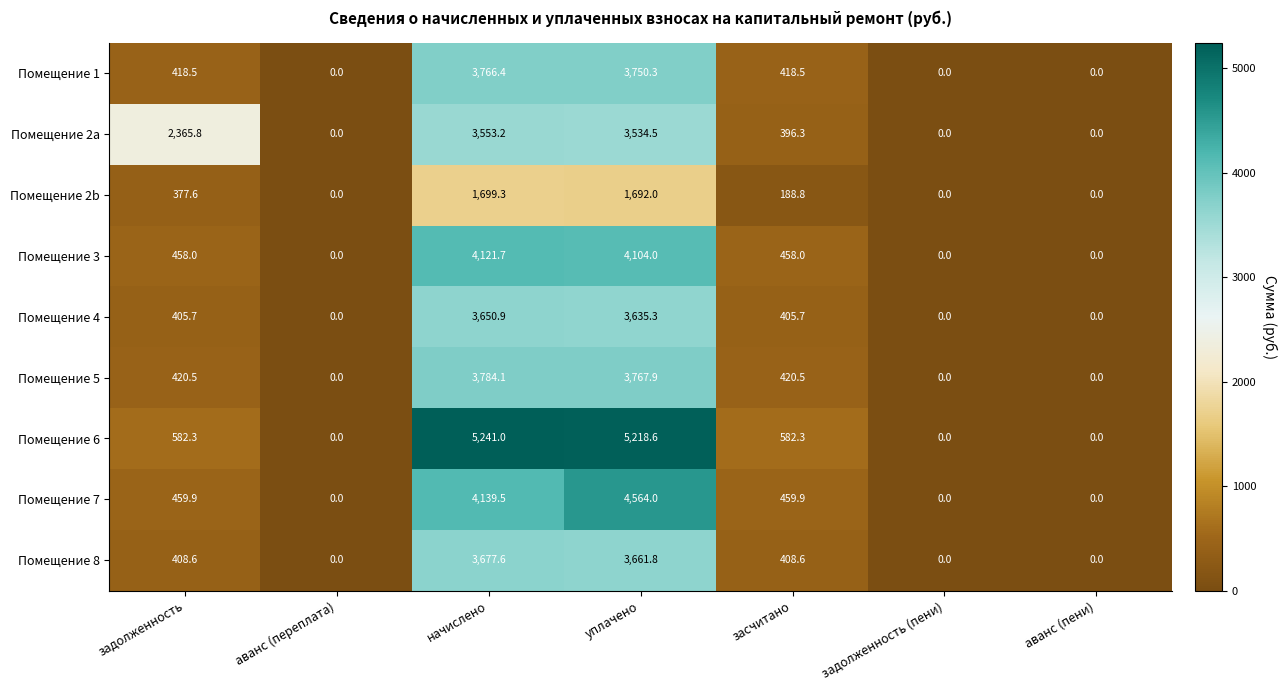

Which label corresponds to the largest value in the chart?

начислено